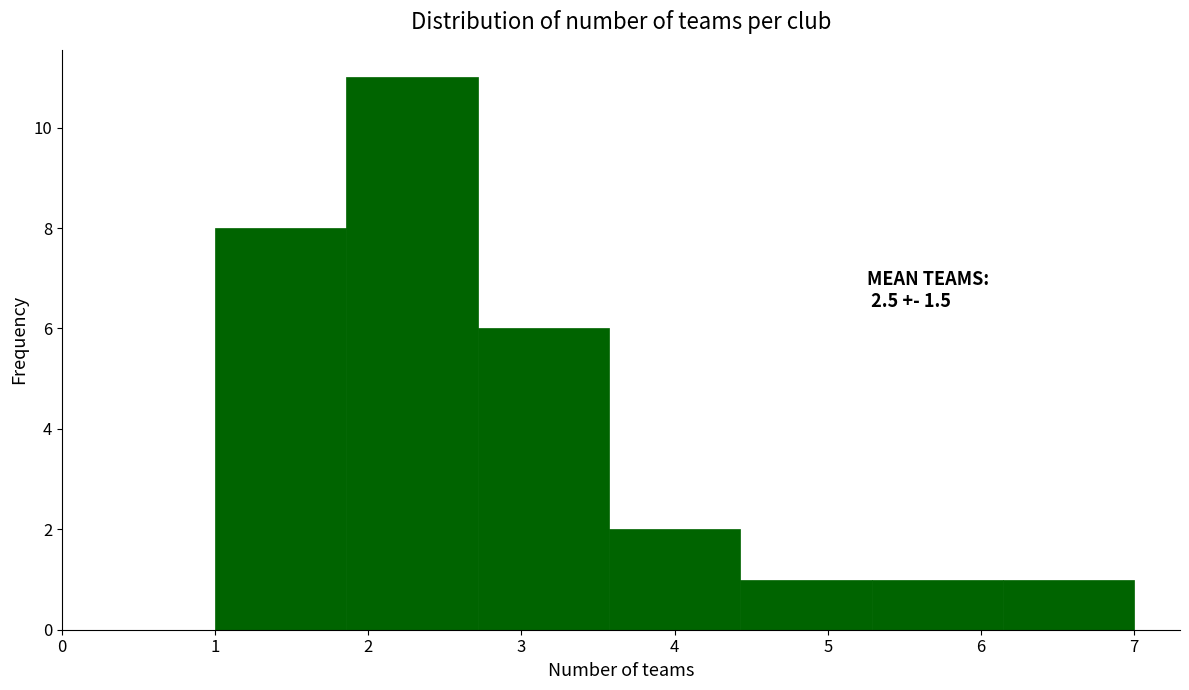

Which range on the x-axis has the tallest bar?

1.9 to 2.7